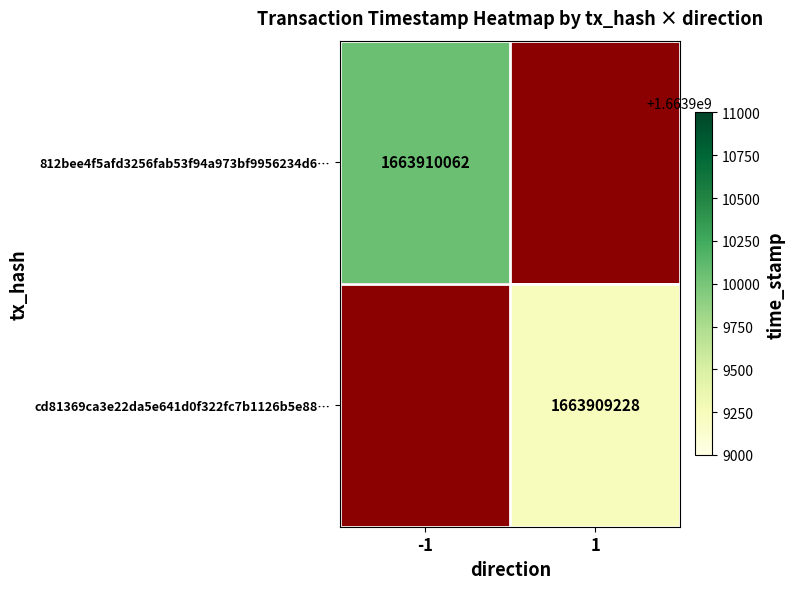

List the series in order of their overall mean, lowest first.

cd81369ca3e22da5e641d0f322fc7b1126b5e88, 812bee4f5afd3256fab53f94a973bf9956234d6